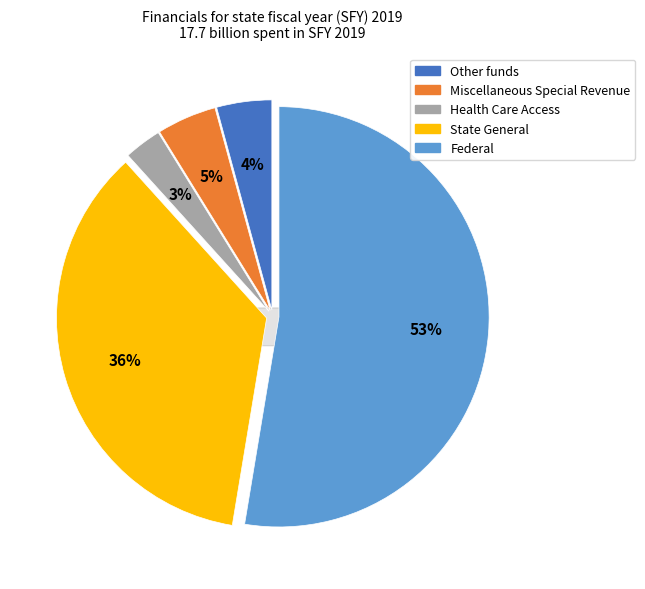

The State General slice represents 36% of the pie. True or false?

True